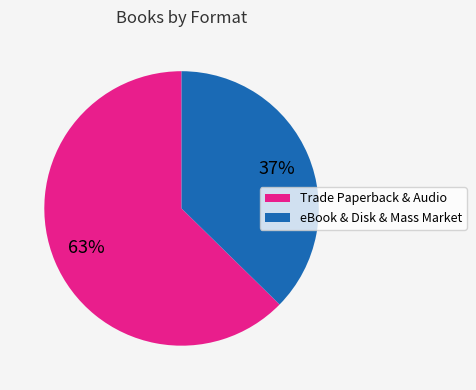

Is there a majority slice in this chart?

Yes